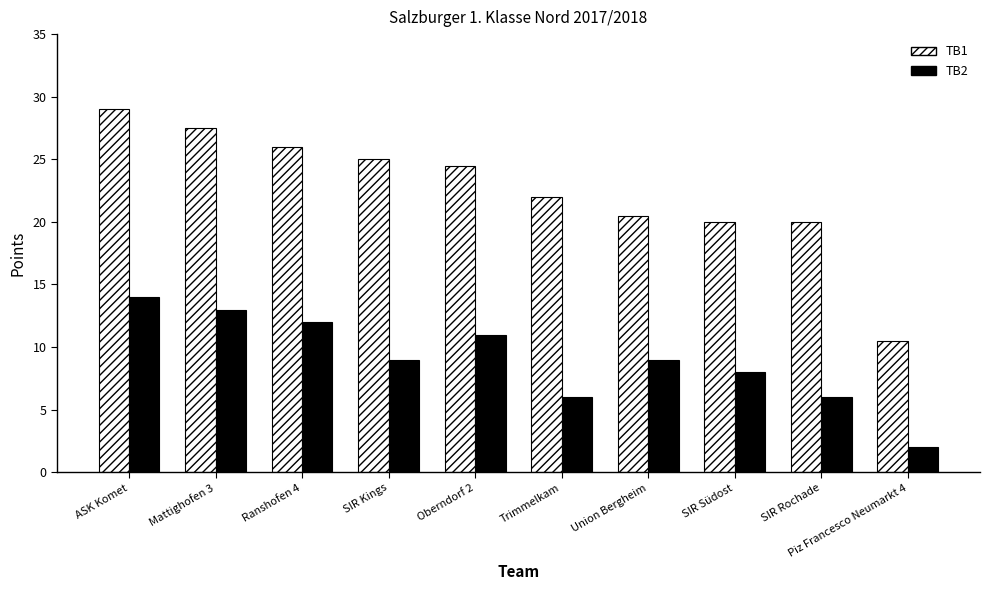

Which series has the largest total across all categories?

TB1